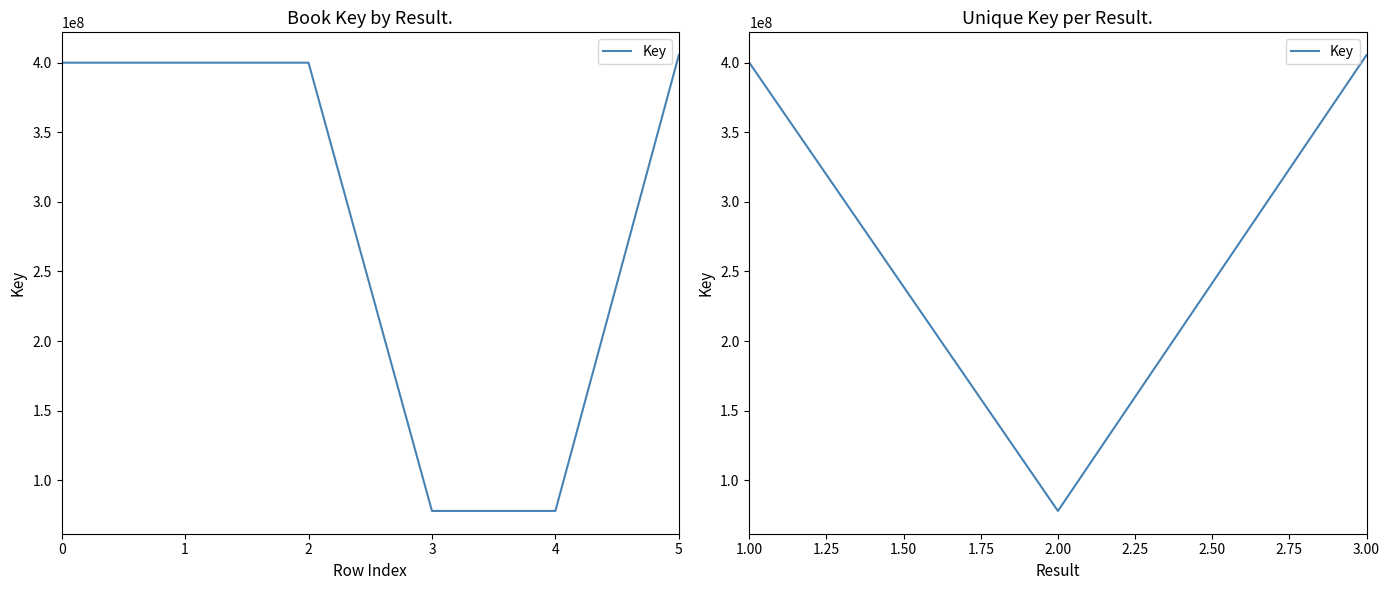

What is the difference between the maximum and minimum values?

327757550